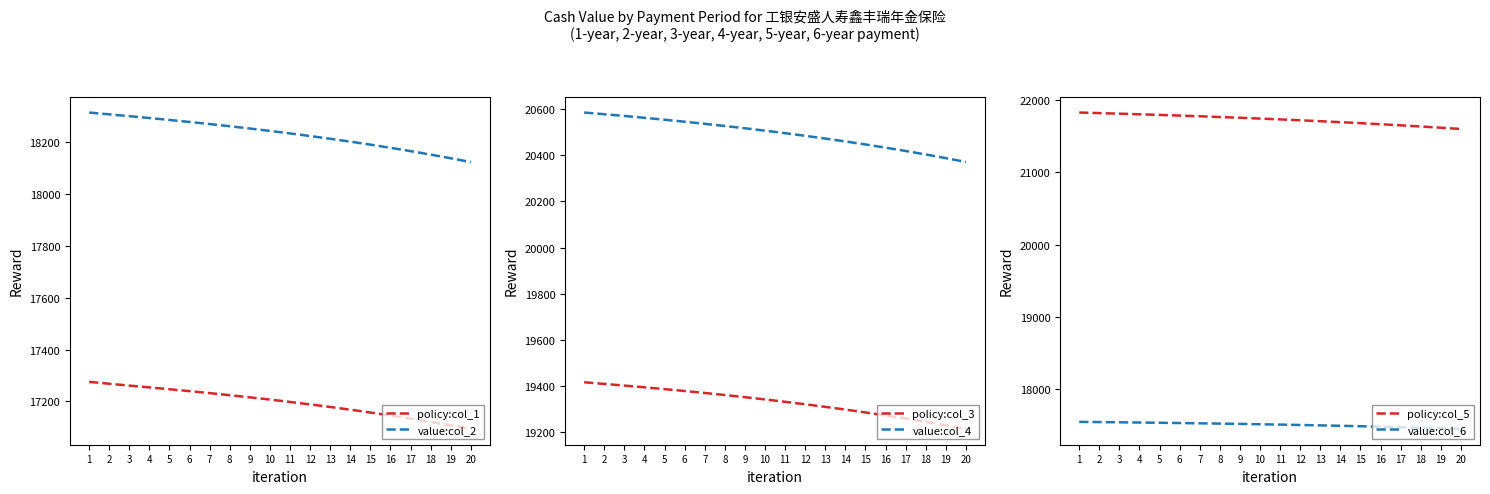

Reading left to right, list all the values displayed in this chart.

policy:col_1: 1=17275.5	2=17268.1	3=17261.1	4=17254.1	5=17247.0	6=17239.7	7=17232.0	8=17224.1	9=17215.8	10=17207.1	11=17198.0	12=17188.5	13=17178.6	14=17168.2	15=17157.2	16=17145.8	17=17133.7	18=17121.1	19=17107.9	20=17094.0
value:col_2: 1=18314.1	2=18307.0	3=18300.0	4=18292.9	5=18285.4	6=18277.7	7=18269.7	8=18261.2	9=18252.4	10=18243.2	11=18233.6	12=18223.5	13=18212.9	14=18201.8	15=18190.2	16=18178.0	17=18165.2	18=18151.8	19=18137.8	20=18123.0
policy:col_3: 1=19416.2	2=19409.2	3=19402.0	4=19394.4	5=19386.6	6=19378.5	7=19369.9	8=19361.0	9=19351.6	10=19341.9	11=19331.6	12=19320.9	13=19309.7	14=19297.9	15=19285.5	16=19272.6	17=19259.0	18=19244.7	19=19229.8	20=19214.1
value:col_4: 1=20585.3	2=20578.0	3=20570.5	4=20562.5	5=20554.2	6=20545.6	7=20536.5	8=20527.1	9=20517.1	10=20506.8	11=20495.9	12=20484.5	13=20472.5	14=20460.0	15=20446.9	16=20433.1	17=20418.7	18=20403.6	19=20387.7	20=20371.1
policy:col_5: 1=21825.2	2=21817.5	3=21809.5	4=21801.1	5=21792.3	6=21783.1	7=21773.5	8=21763.5	9=21752.9	10=21741.9	11=21730.4	12=21718.3	13=21705.6	14=21692.3	15=21678.4	16=21663.8	17=21648.4	18=21632.4	19=21615.5	20=21597.9
value:col_6: 1=17550.1	2=17547.2	3=17544.1	4=17540.9	5=17537.5	6=17533.8	7=17530.0	8=17525.9	9=17521.6	10=17517.0	11=17512.1	12=17507.0	13=17501.5	14=17495.7	15=17489.6	16=17483.0	17=17476.1	18=17468.8	19=17461.0	20=17452.8